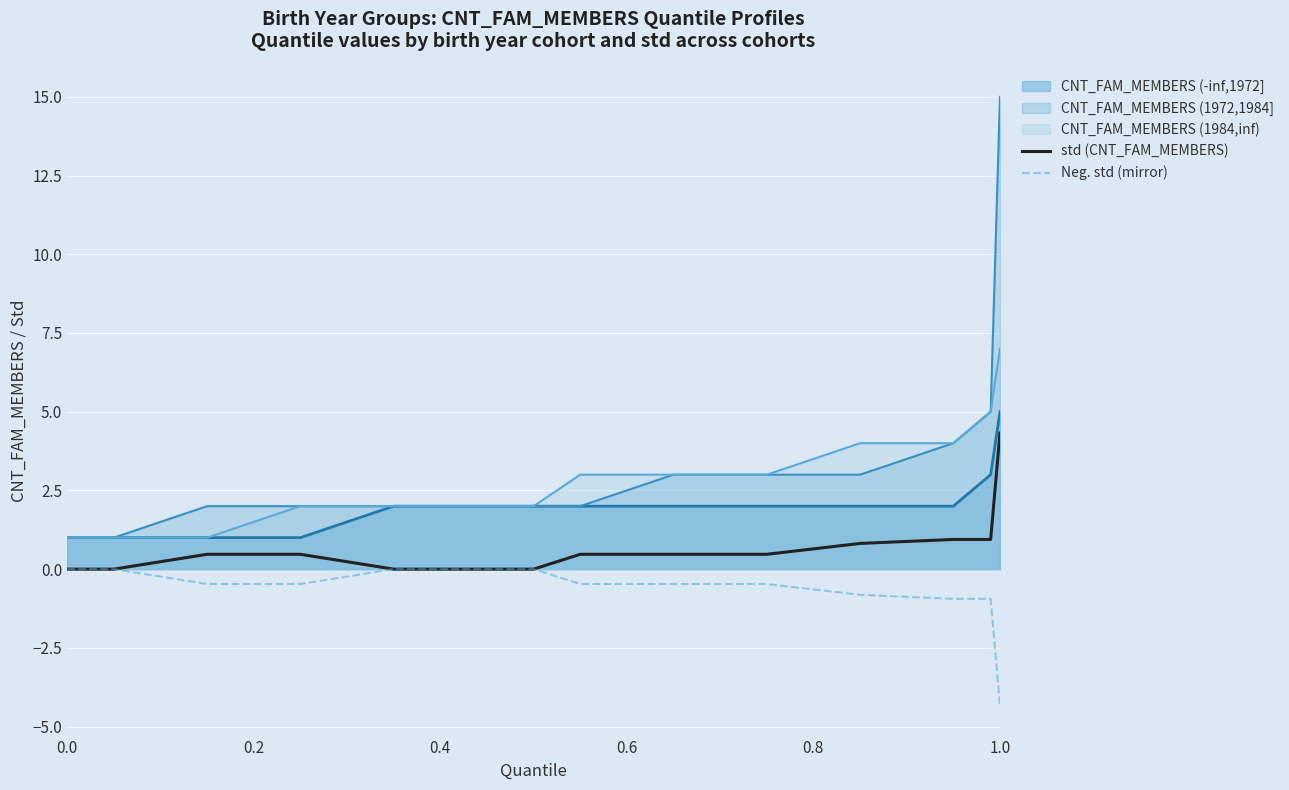

Which category has the highest value across all series?

1.0